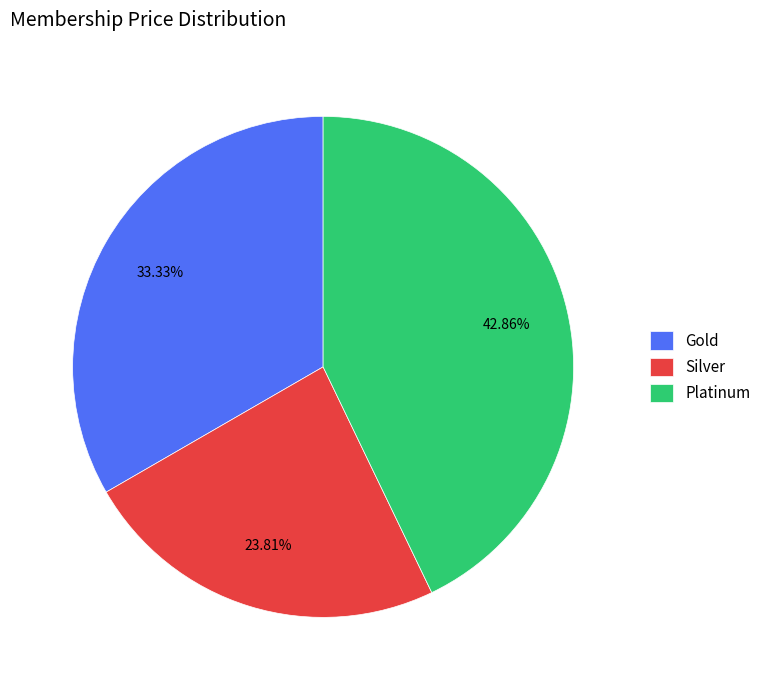

Count the number of slices in the pie.

3